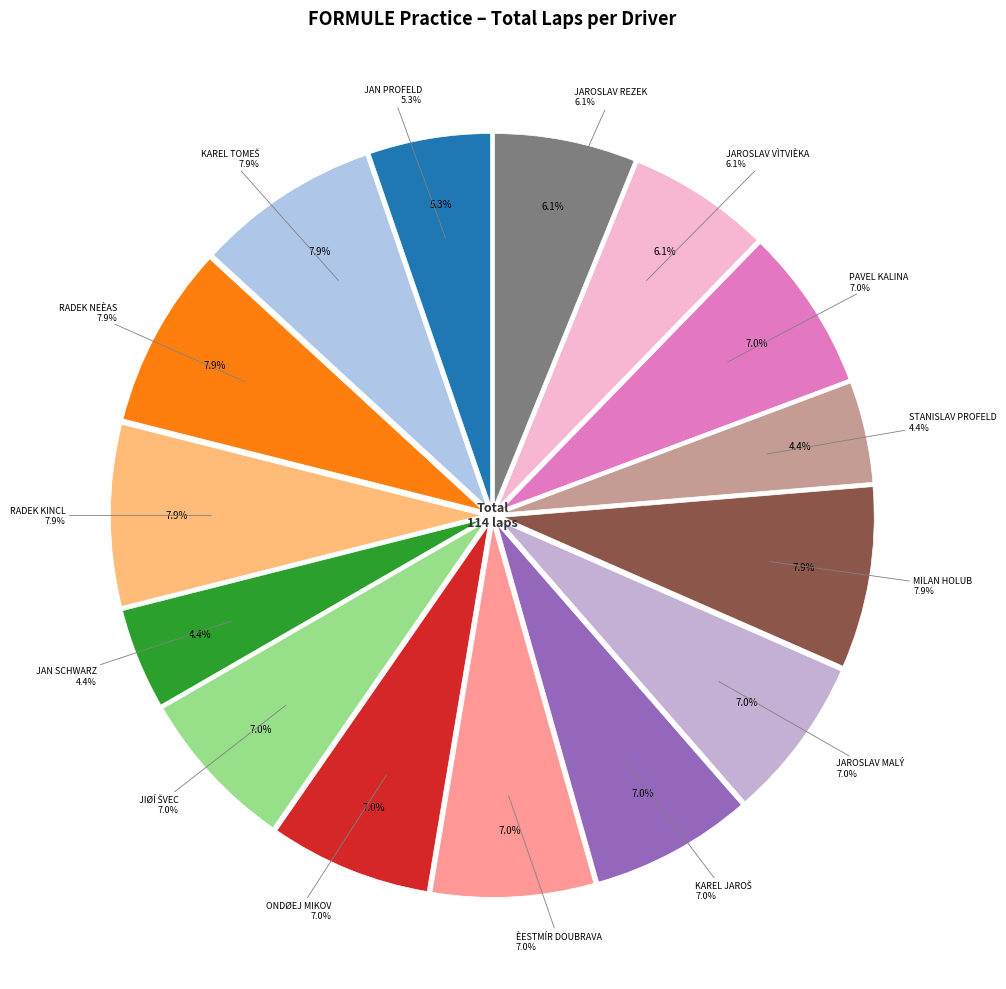

What percentage is the JAN SCHWARZ slice, to the nearest percent?

4%